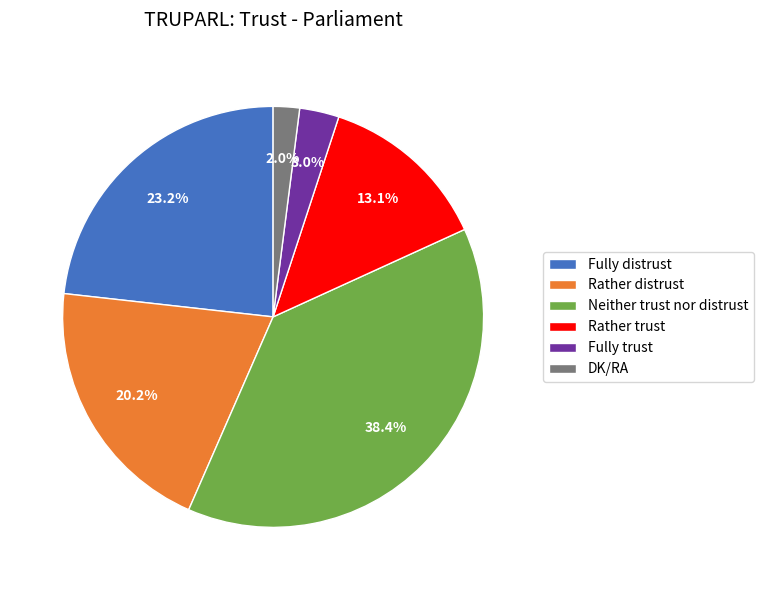

Which slice is the largest?

Neither trust nor distrust